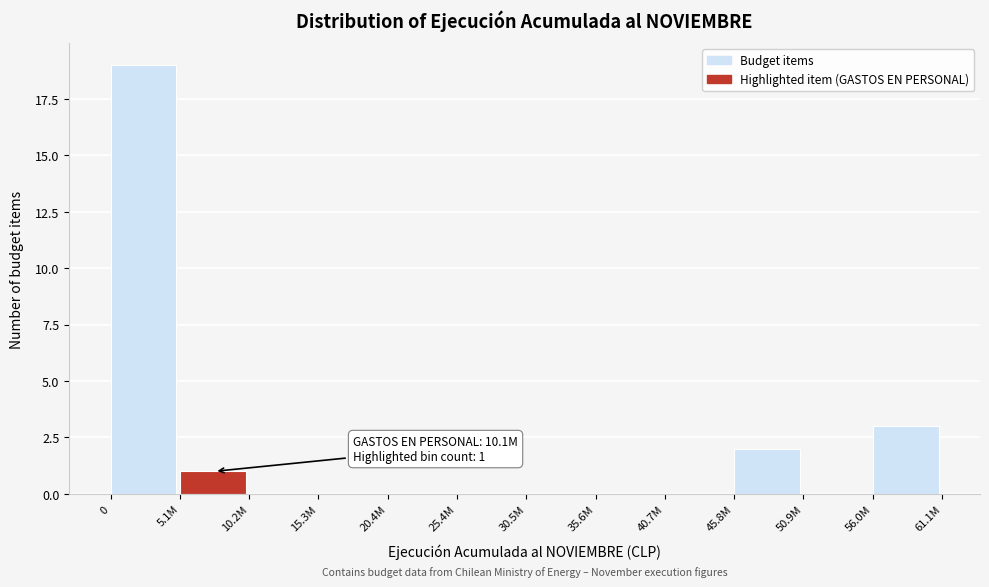

Reading right to left, what are all the values shown in this chart?

56.0M=3	50.9M=0	45.8M=2	40.7M=0	35.6M=0	30.5M=0	25.4M=0	20.4M=0	15.3M=0	10.2M=0	5.1M=1	0=19